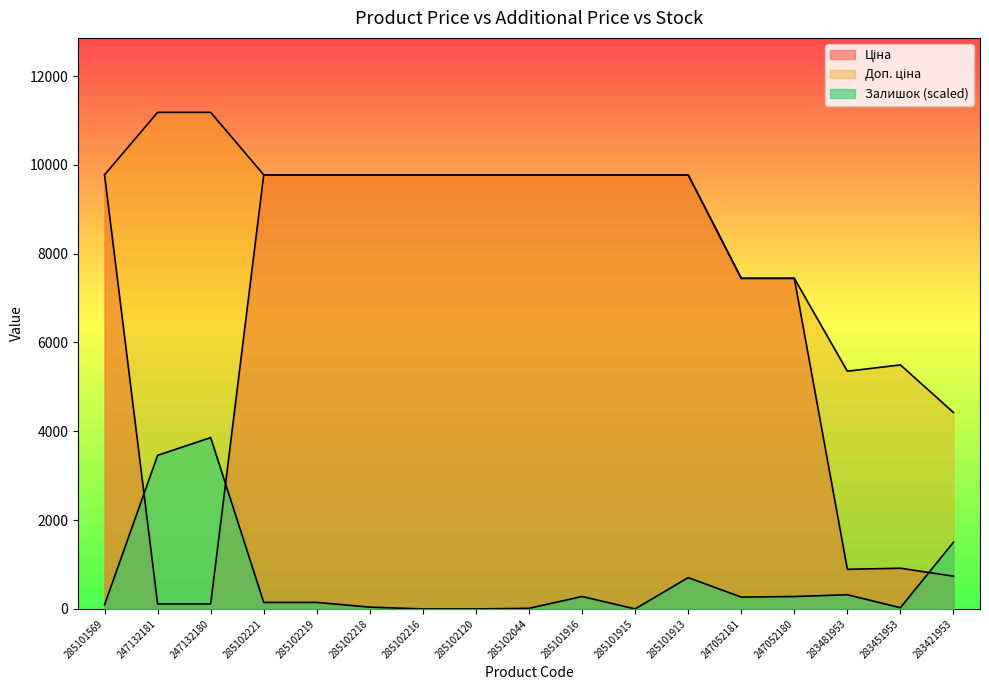

At which label does Ціна first exceed 9775?

285101569